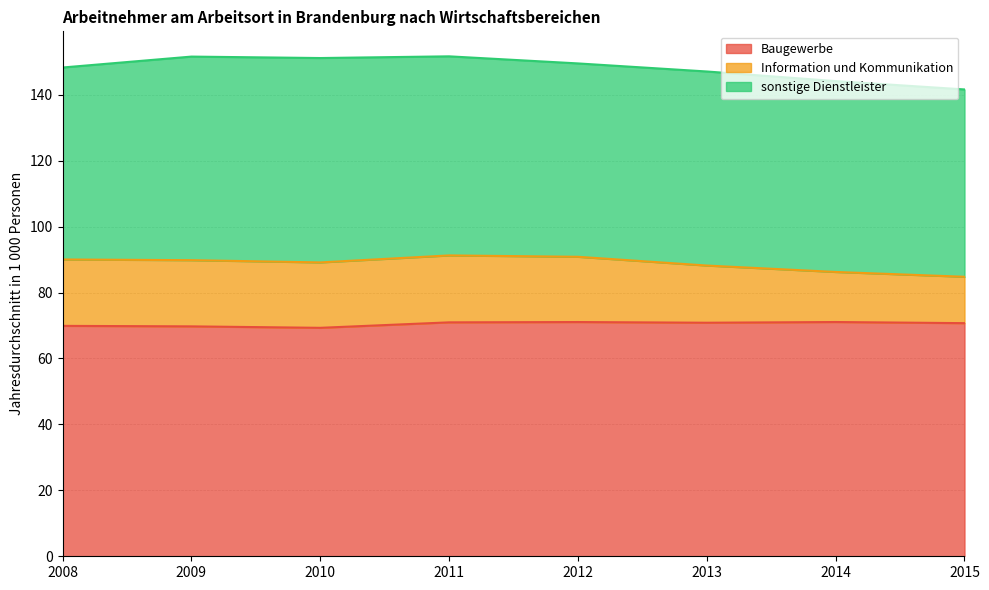

What is the smallest value displayed?

14.1